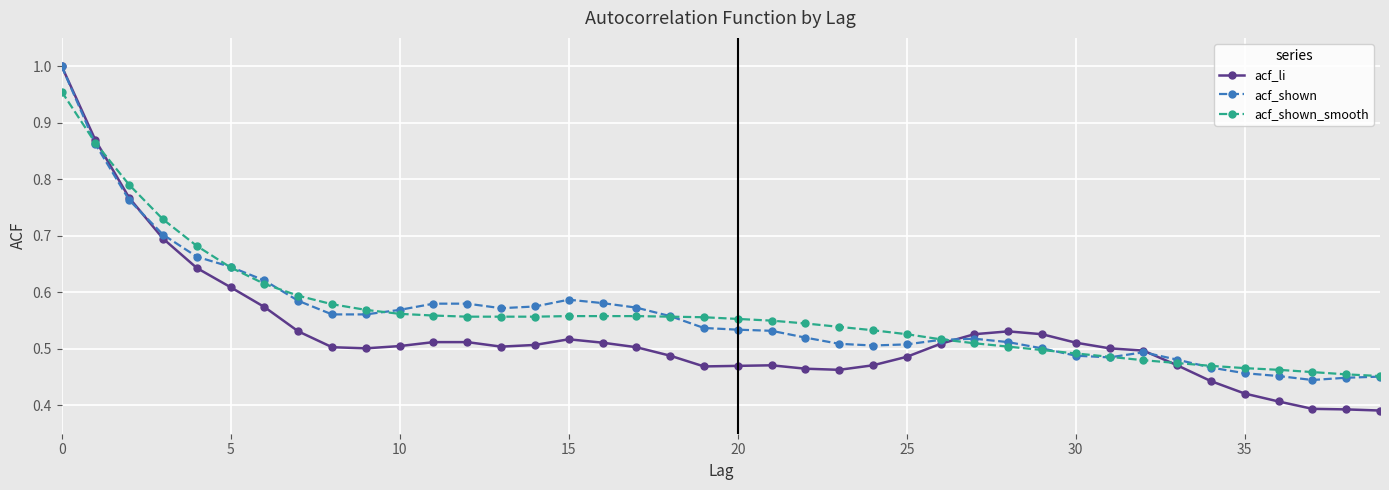

At how many categories does at least one series exceed 0?

40